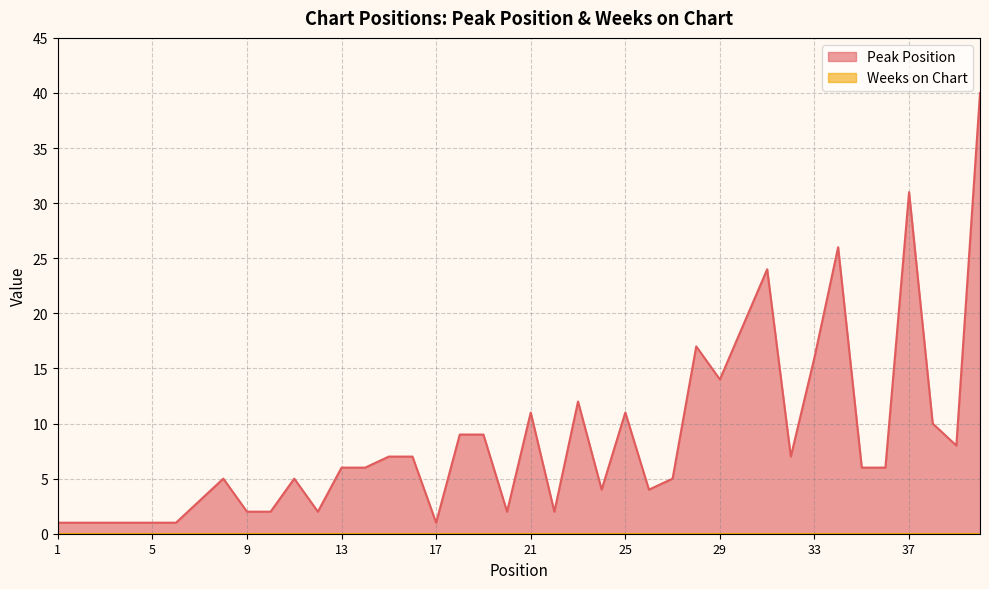

What is the smallest value displayed?

0